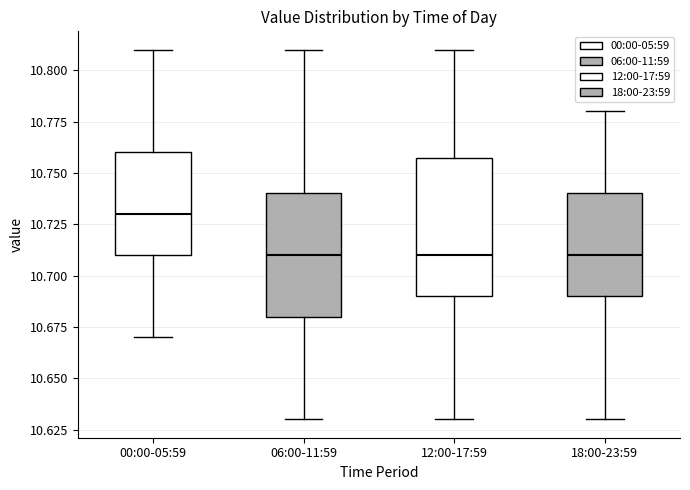

Reading left to right, read every box against the y-axis: the position of its median line, the range the box covers, and the ends of its whiskers. The values are not printed on the chart, so give them approximately, as read against the axis.

00:00-05:59: median 10.73, box 10.71 to 10.76, whiskers 10.67 to 10.81
06:00-11:59: median 10.71, box 10.68 to 10.74, whiskers 10.63 to 10.81
12:00-17:59: median 10.71, box 10.69 to 10.76, whiskers 10.63 to 10.81
18:00-23:59: median 10.71, box 10.69 to 10.74, whiskers 10.63 to 10.78